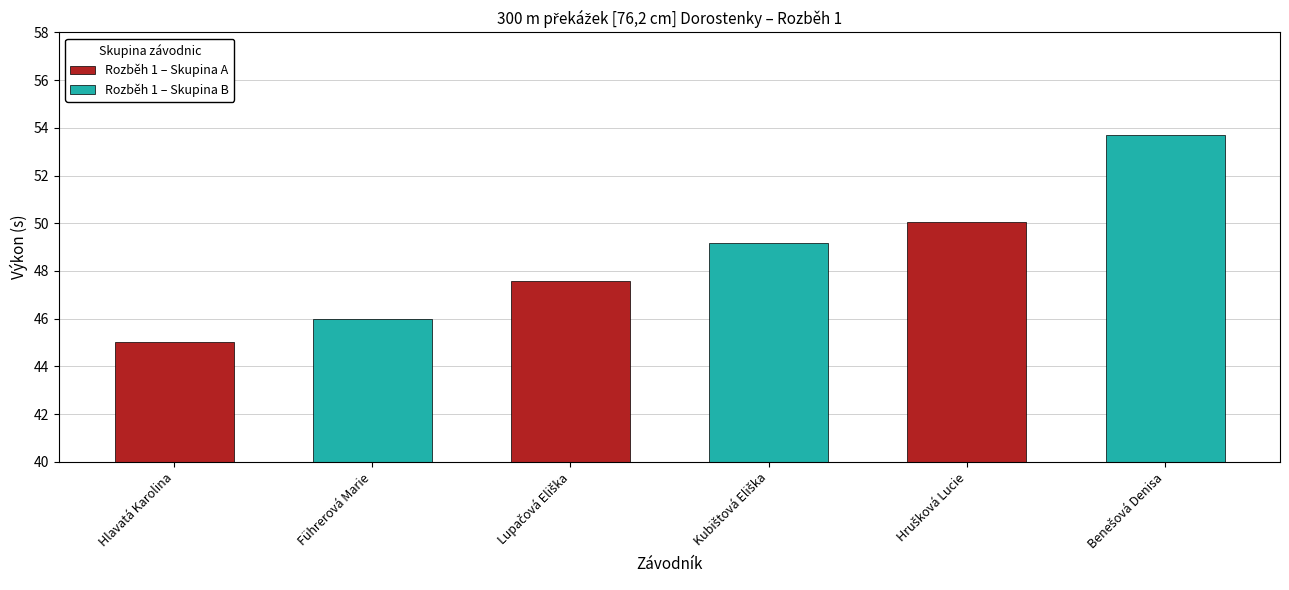

Reading left to right, list all the values displayed in this chart.

Rozběh 1 – Skupina A: 45.0	47.6	50.0
Rozběh 1 – Skupina B: 46.0	49.2	53.7